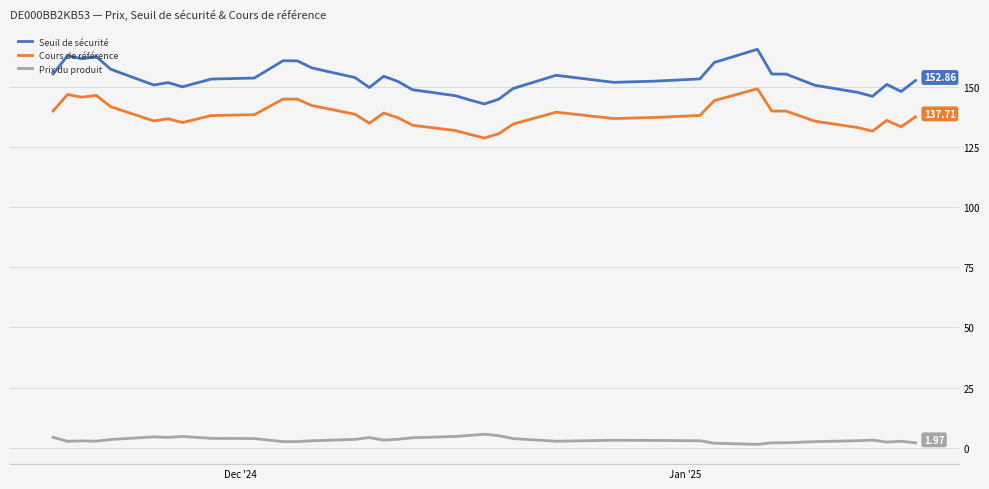

In Cours de référence, how many points are lower than both neighbors (excluding endpoints)?

8